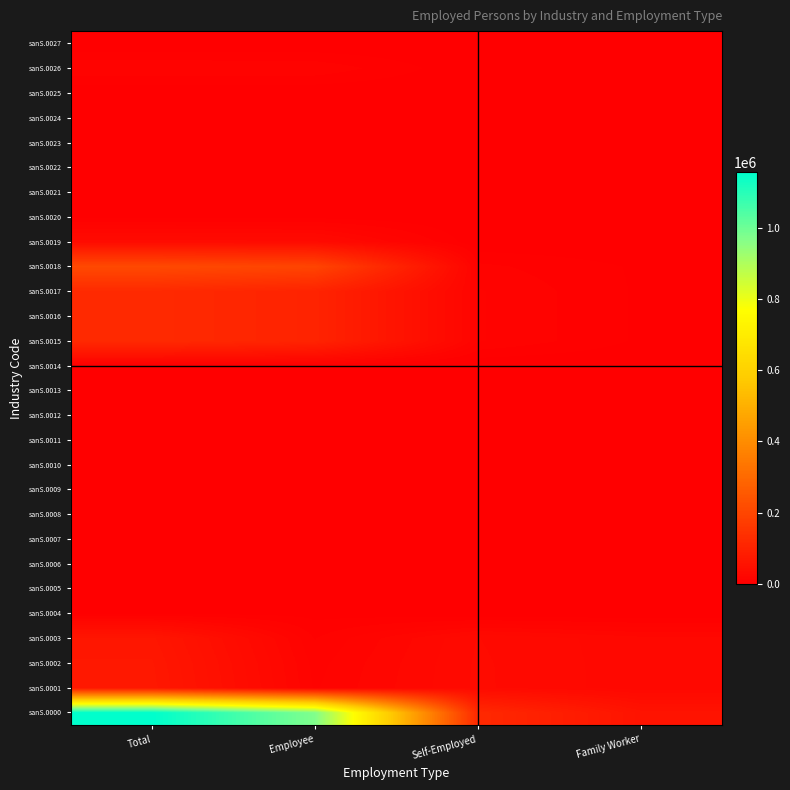

Between Total and Family Worker, which series saw the biggest shift?

sanS.0000